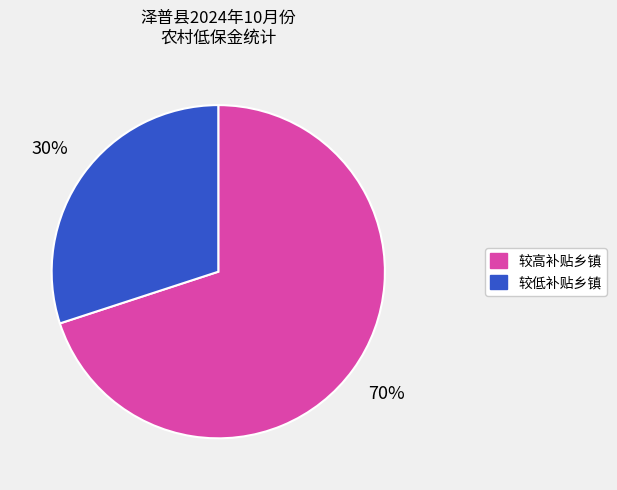

To the nearest percent, what is the average slice percentage?

50%